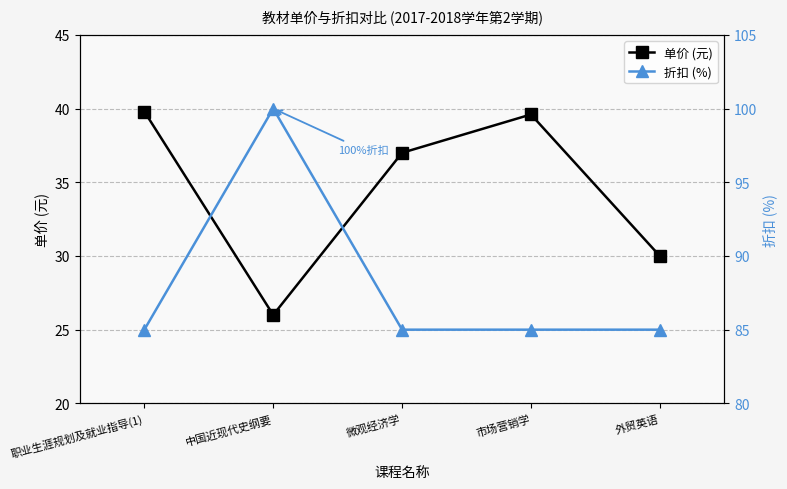

What is the total value across all series at 外贸英语?

115.0